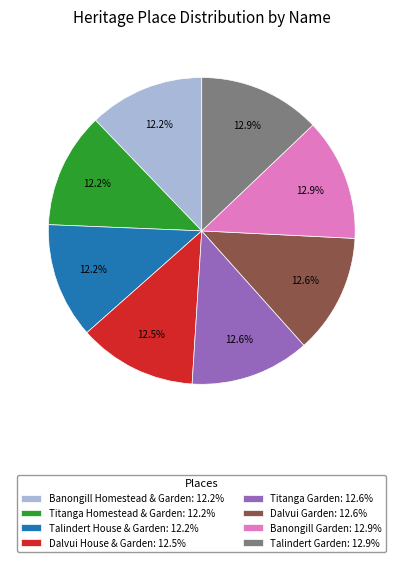

Is it true that Banongill Garden is 27% of the pie?

False